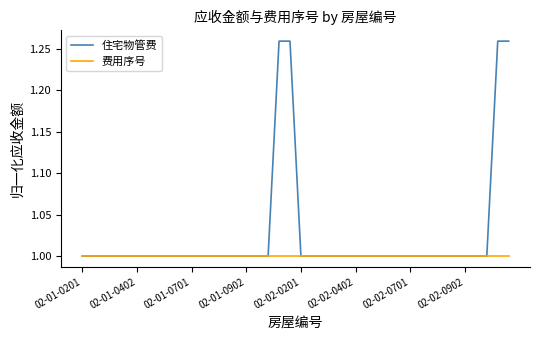

Rank the series by their maximum value, from highest to lowest.

住宅物管费, 费用序号